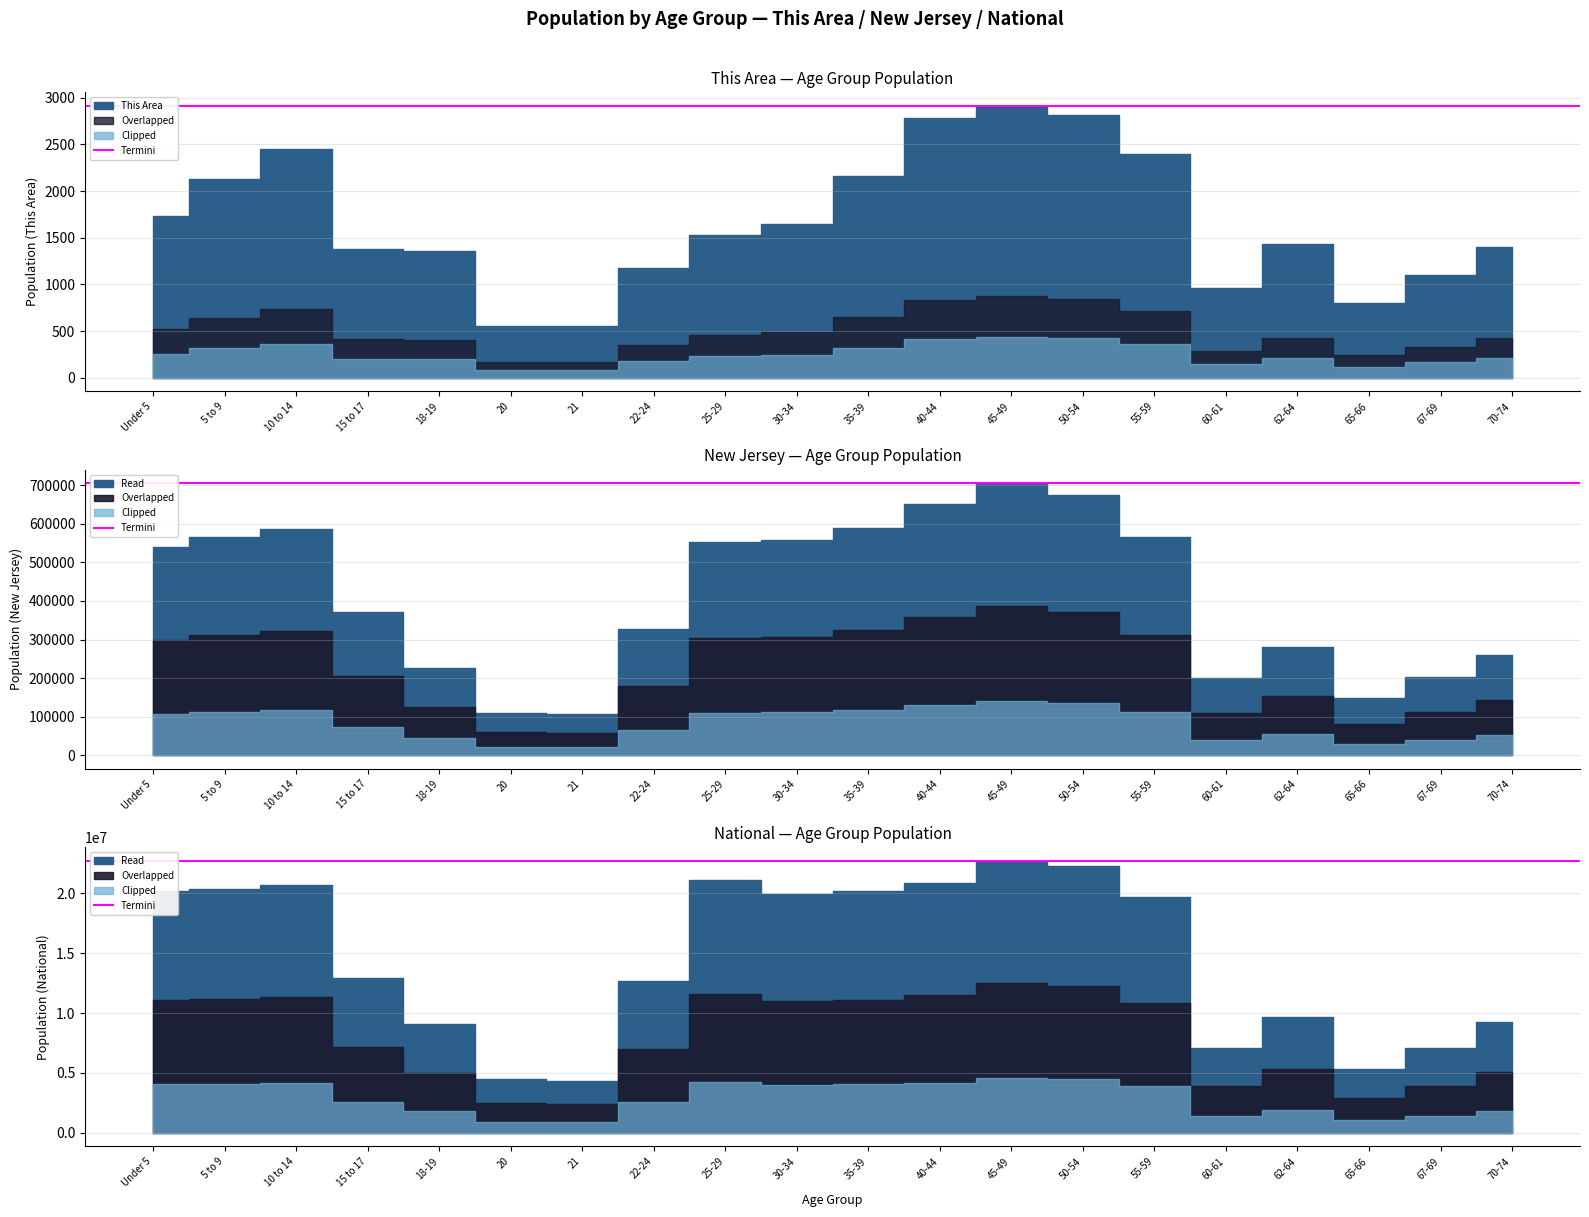

Is the value of New Jersey at 10 to 14 greater than the value of This Area at 22-24?

Yes